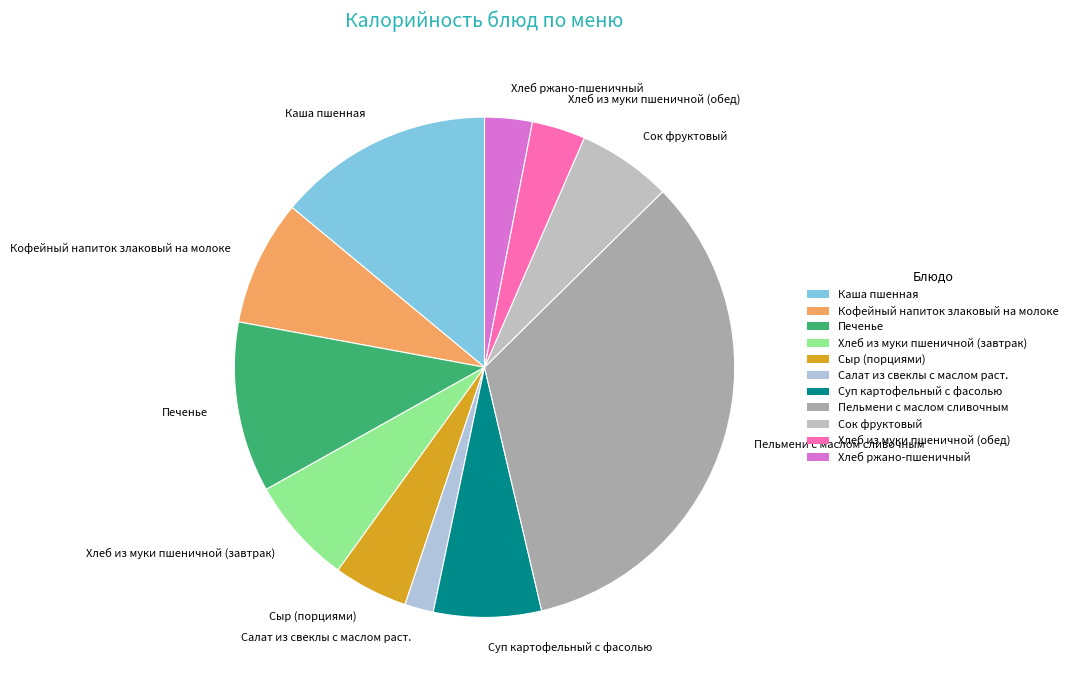

True or false: Кофейный напиток злаковый на молоке accounts for 8% of the total.

True